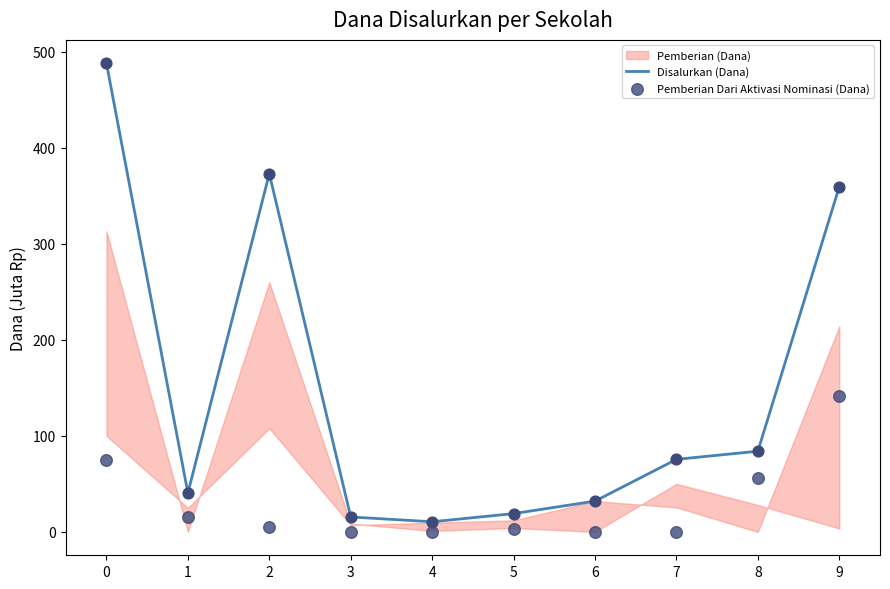

What is the total value across all series at 1?

56.0